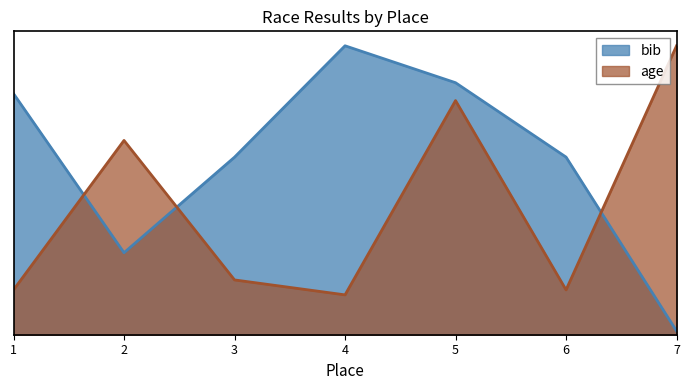

Reading right to left, extract all data points from this chart.

bib: 0.0	0.6	0.9	1.0	0.6	0.3	0.8
age: 1.0	0.2	0.8	0.1	0.2	0.7	0.2